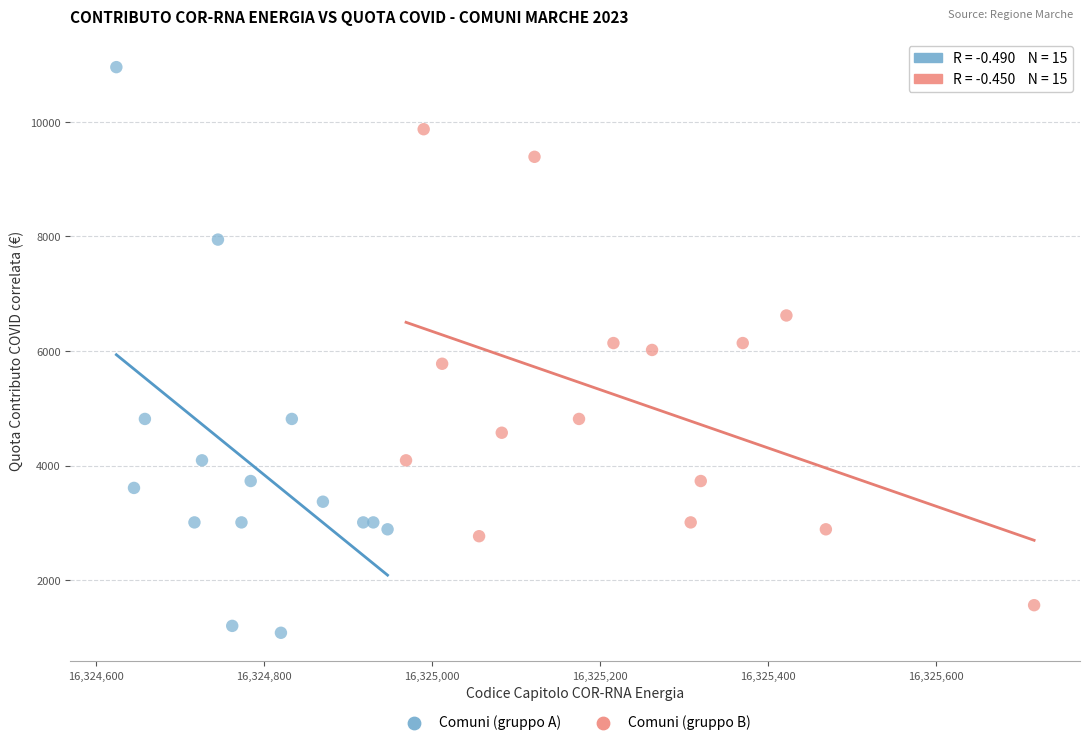

Which series reaches the minimum Y coordinate?

Comuni (gruppo A)